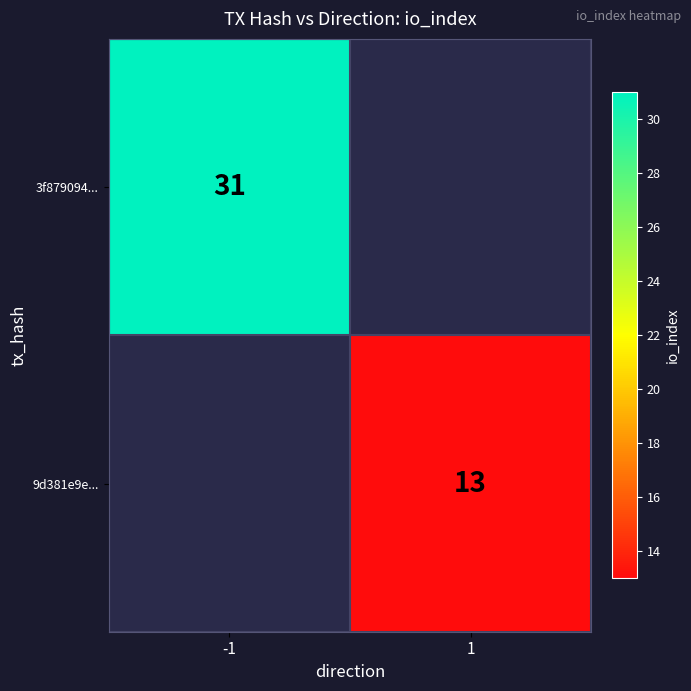

Which label corresponds to the smallest value in the chart?

1